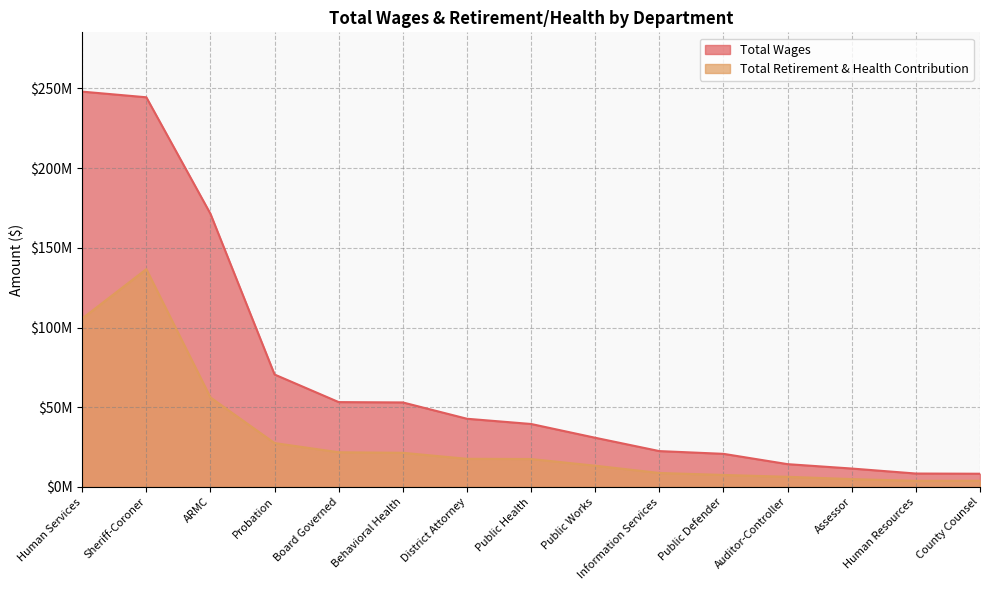

How many data points does each series have?

15